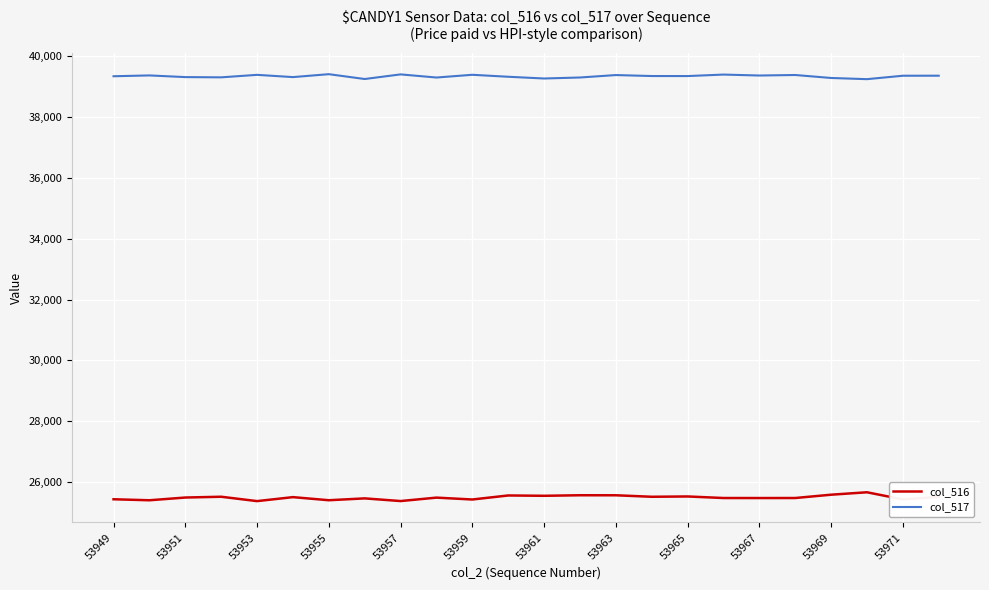

What is the minimum value shown in the chart?

25372